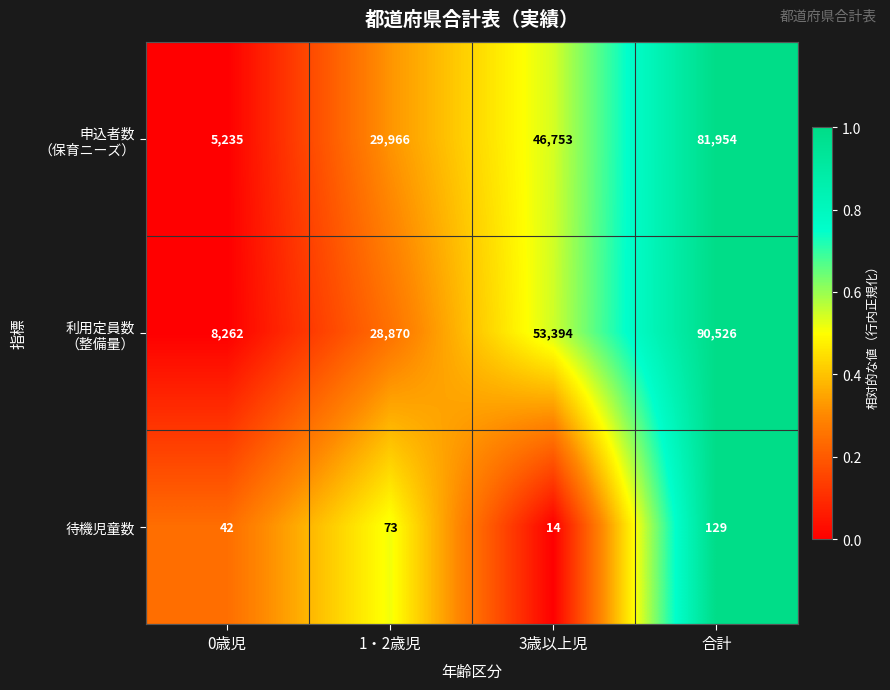

Which label corresponds to the smallest value in the chart?

3歳以上児